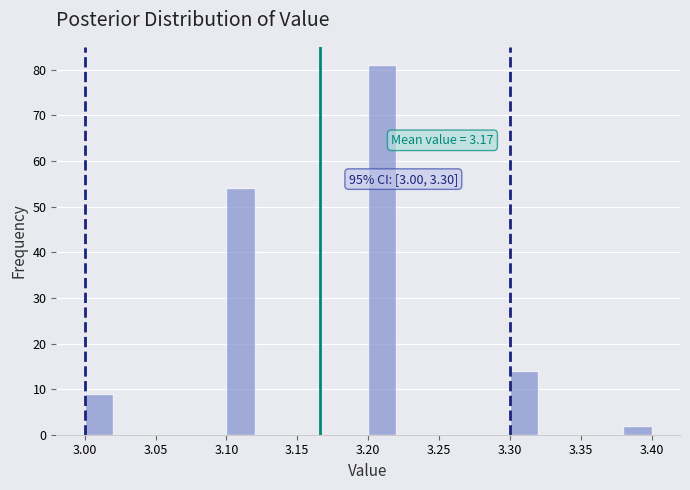

Over which range of the x-axis is the bar tallest?

3.20 to 3.22